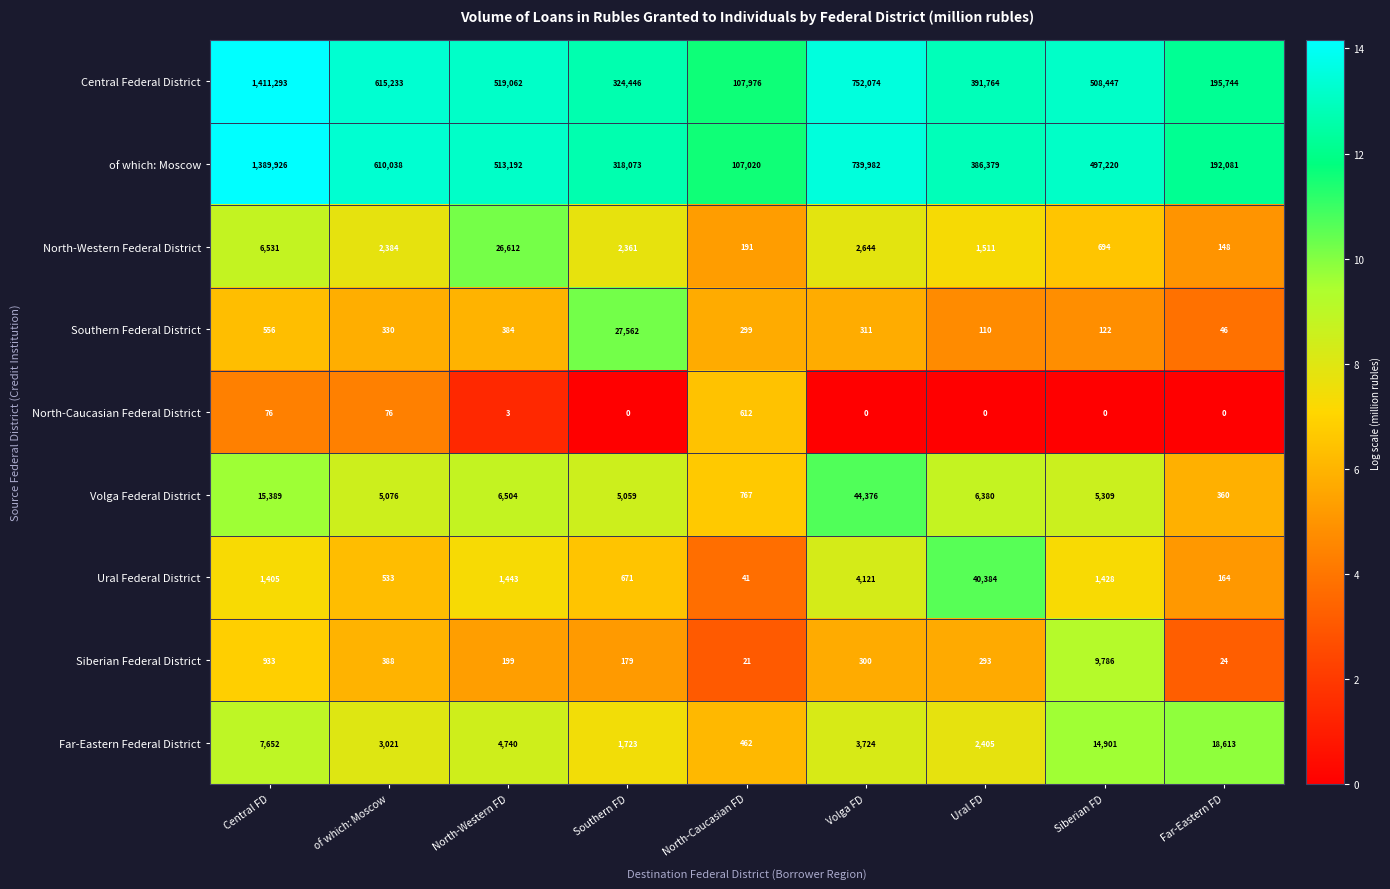

The value of of which: Moscow at Volga FD is 739982. True or false?

True